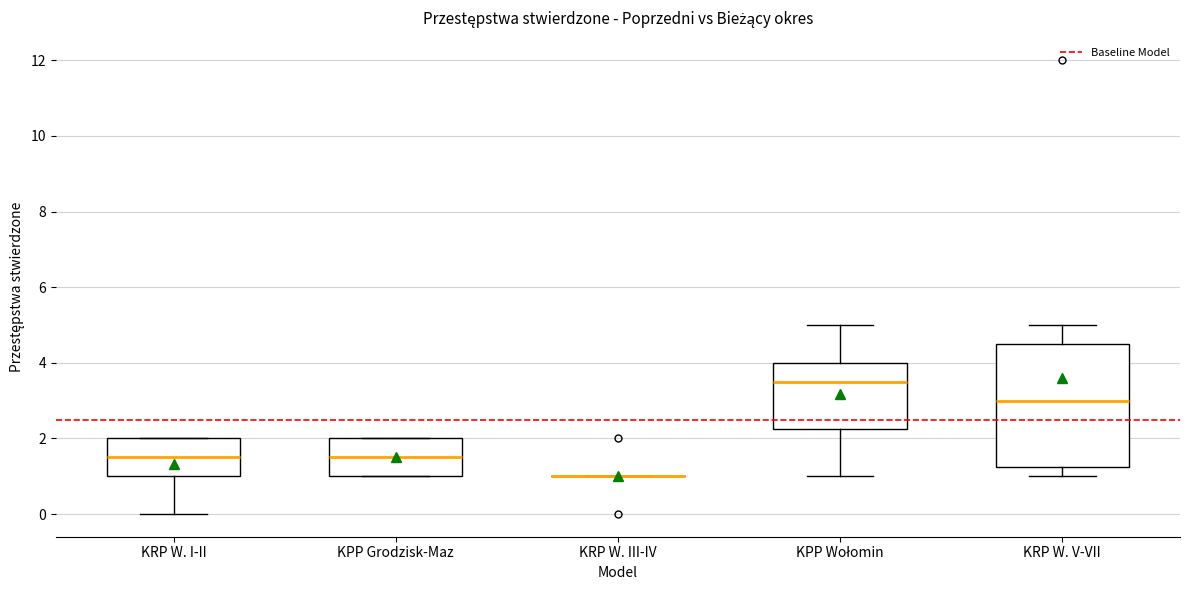

Reading left to right, transcribe this box plot: for each box, give where its median line is, the range the box spans, and where its two whiskers end, as read against the y-axis. The values are not printed on the chart, so give them approximately, as read against the axis.

KRP W. I-II: median 1.6, box 1.0 to 2.0, whiskers 0.0 to 2.0
KPP Grodzisk-Maz: median 1.6, box 1.0 to 2.0, whiskers 1.0 to 2.0
KRP W. III-IV: box collapsed to a line at 1.0, whiskers 1.0 to 1.0
KPP Wołomin: median 3.6, box 2.2 to 4.0, whiskers 1.0 to 5.0
KRP W. V-VII: median 3.0, box 1.2 to 4.6, whiskers 1.0 to 5.0